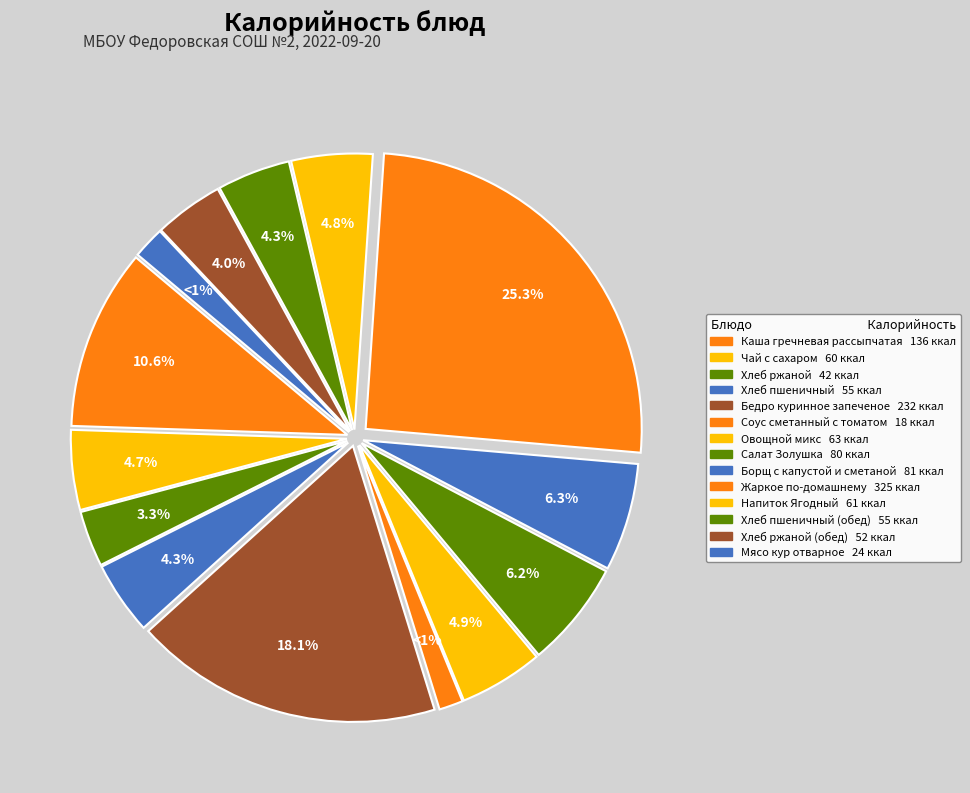

What is the change in value from Каша гречневая рассыпчатая to Хлеб пшеничный?

-81